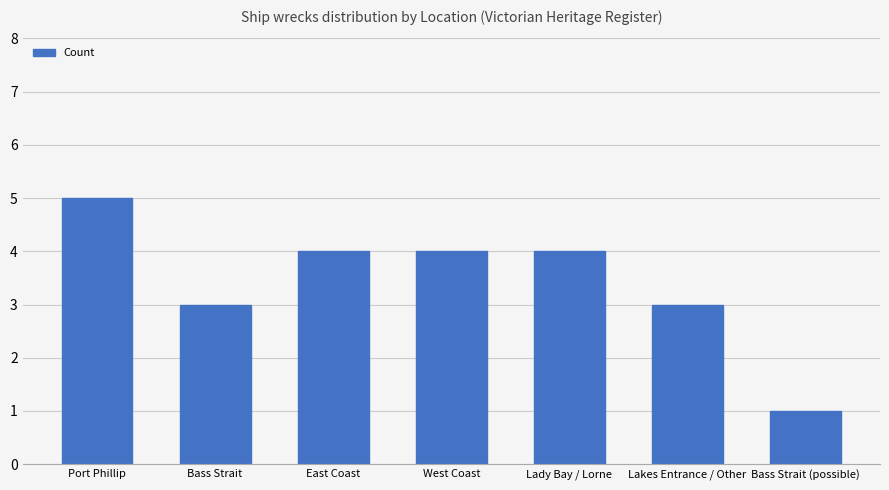

What is the sum of the values at East Coast and Lakes Entrance / Other?

7